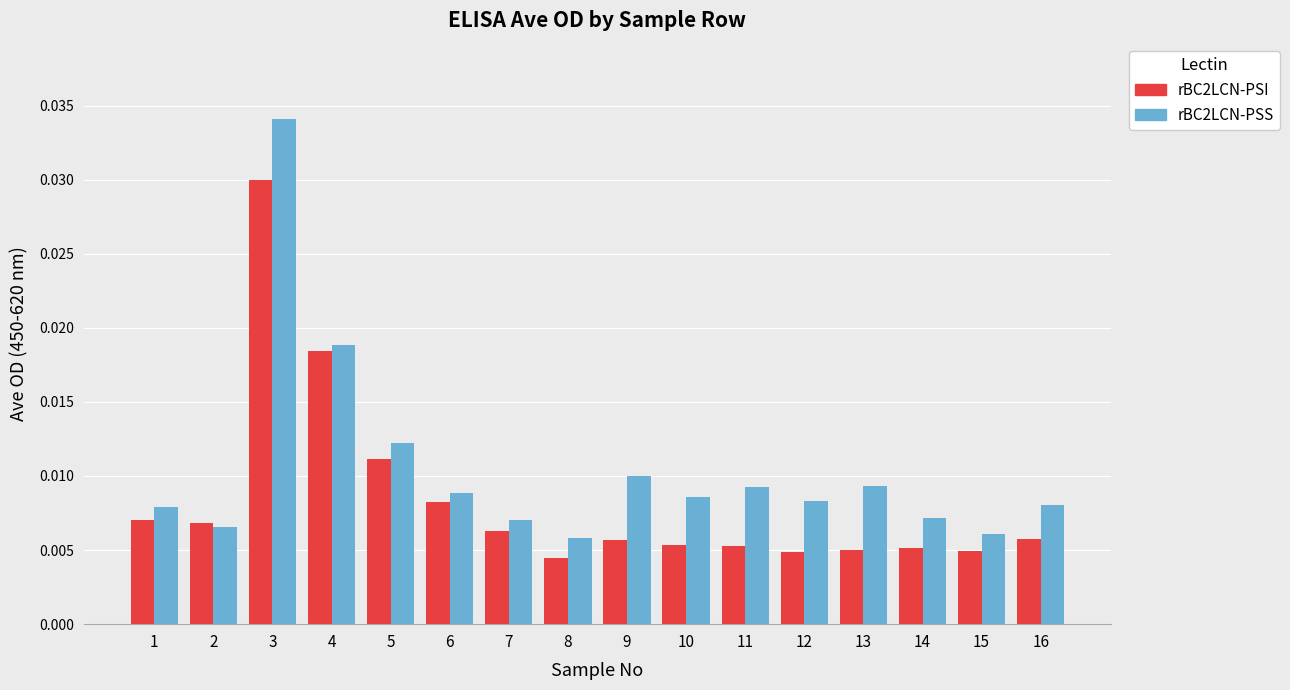

Rank the series by their maximum value, from highest to lowest.

rBC2LCN-PSS, rBC2LCN-PSI